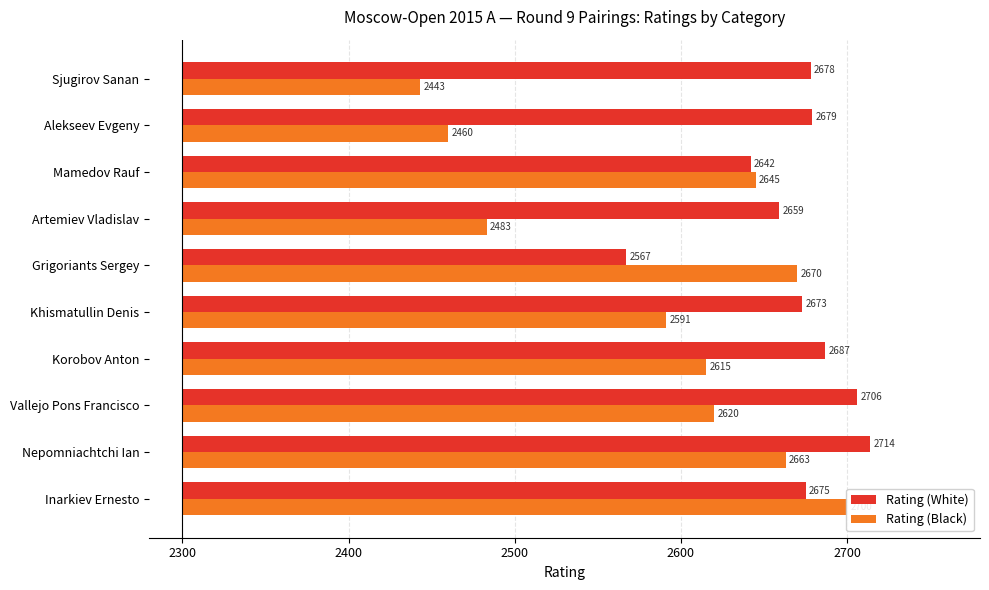

Which series has the largest range (max minus min)?

Rating (Black)